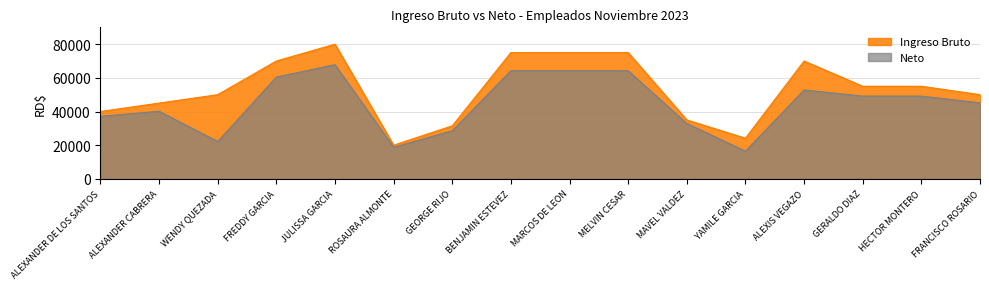

How many values in the Neto series are below 49164?

8